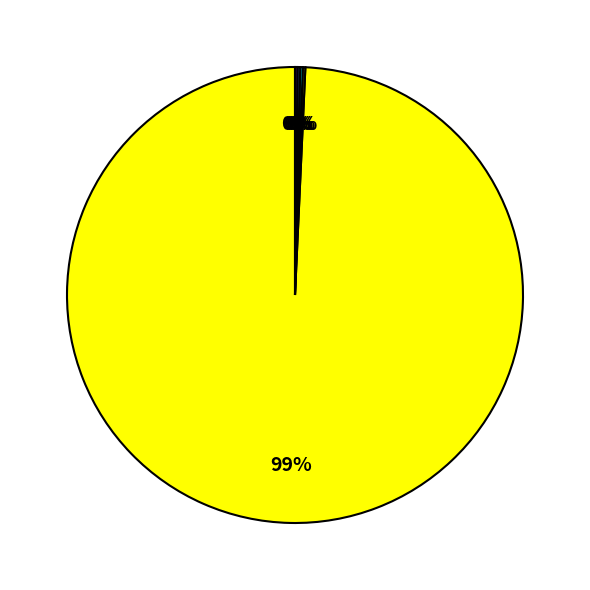

Is there any slice that represents more than half of the pie?

Yes